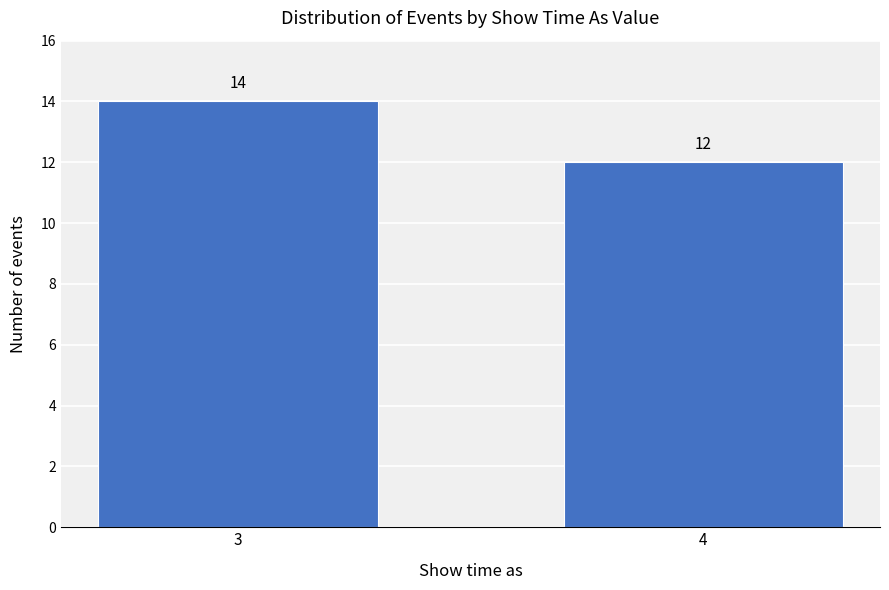

Reading left to right, transcribe all the data shown in this chart.

14	12